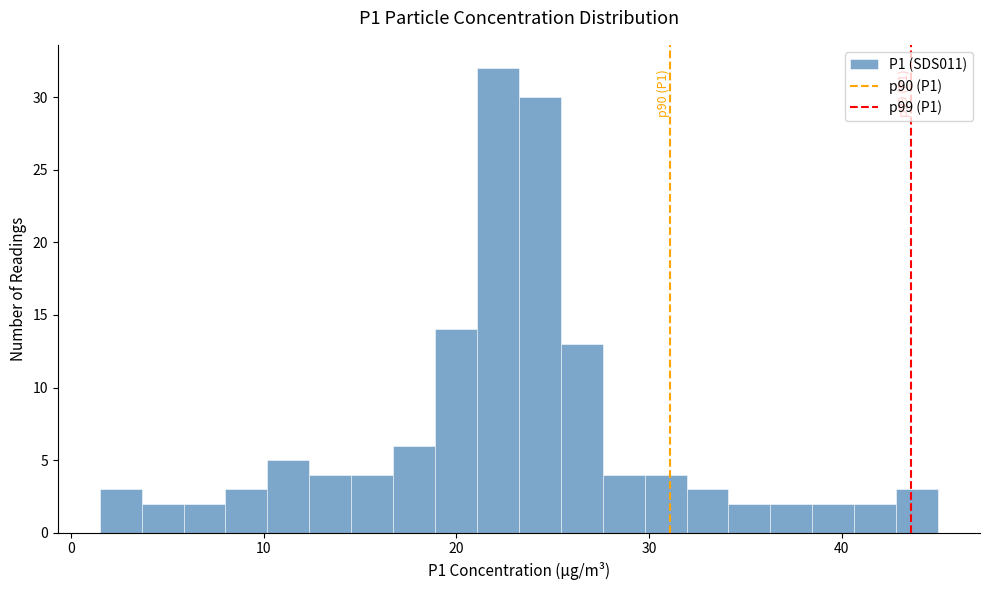

Around what value on the x-axis is the tallest bar? Give the approximate position of its centre, as read against the axis.

22